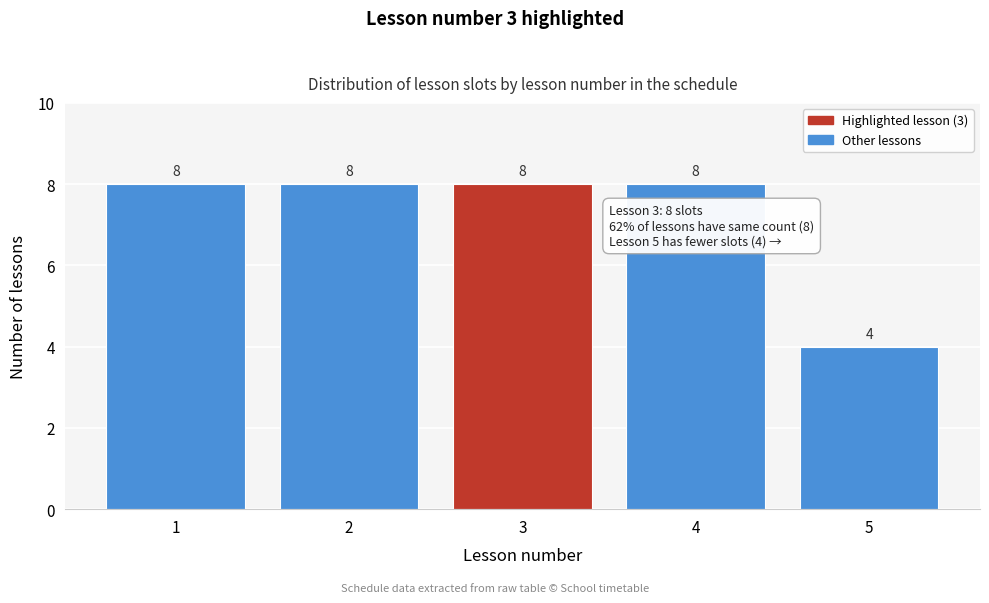

Reading right to left, extract all data points from this chart.

5=4	4=8	3=8	2=8	1=8